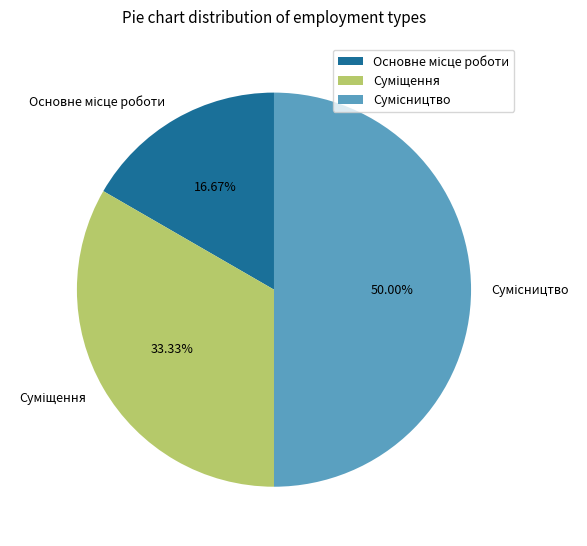

What percentage is NOT represented by Основне місце роботи?

83.3%